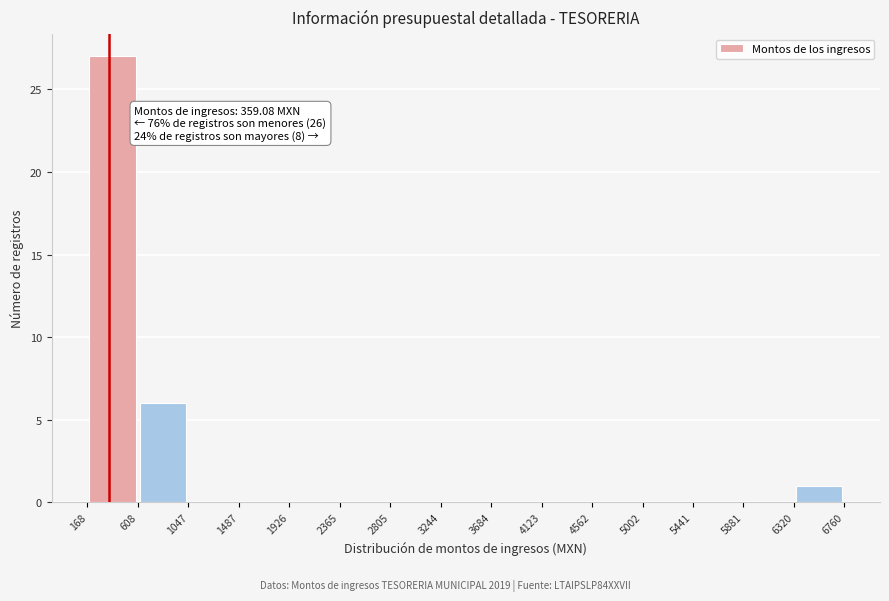

Which range on the x-axis has the tallest bar?

168 to 608